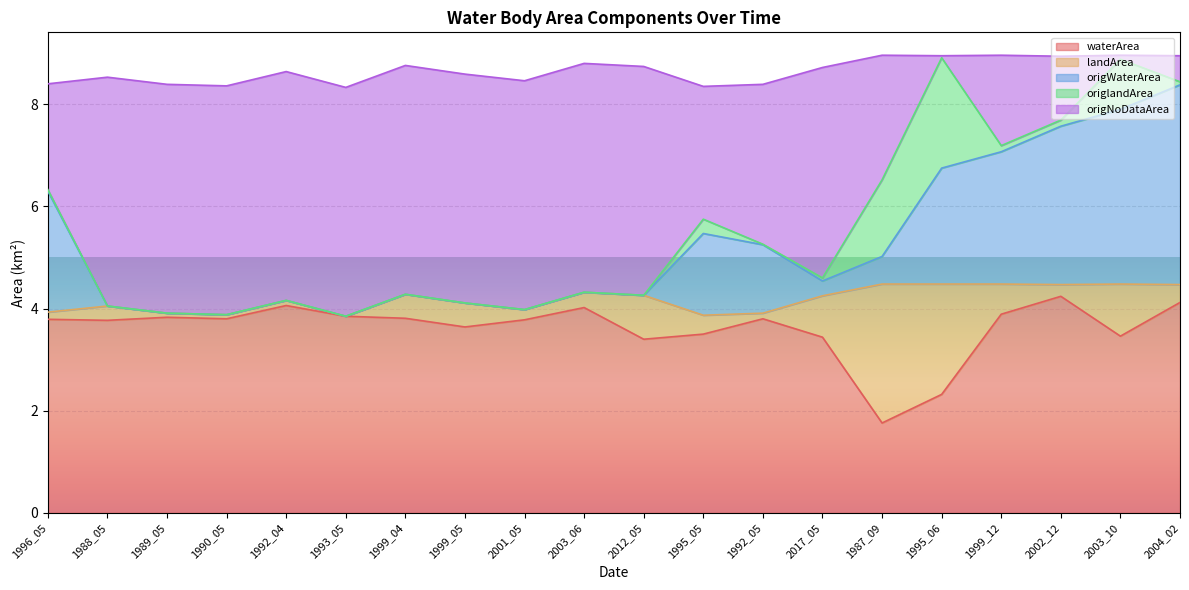

The value of waterArea at 1988_05 is 3.8. True or false?

True